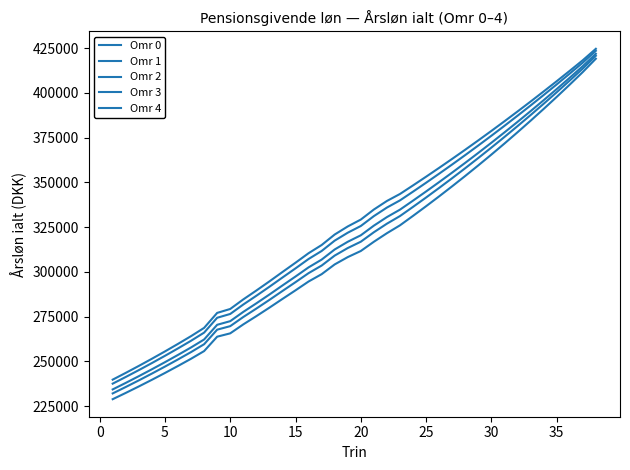

True or false: Omr 4 and Omr 2 intersect in this chart.

False